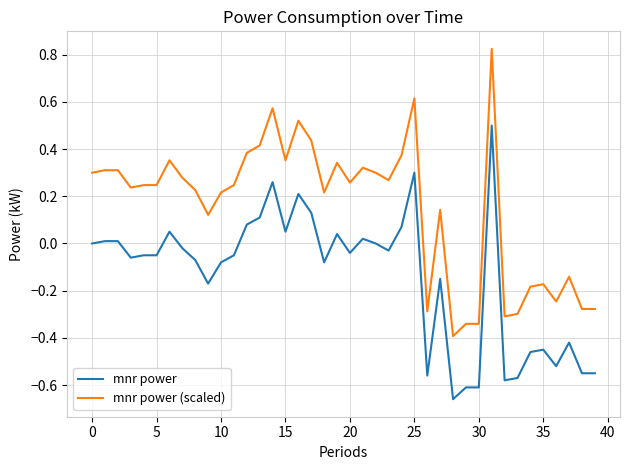

True or false: mnr power and mnr power (scaled) intersect in this chart.

False